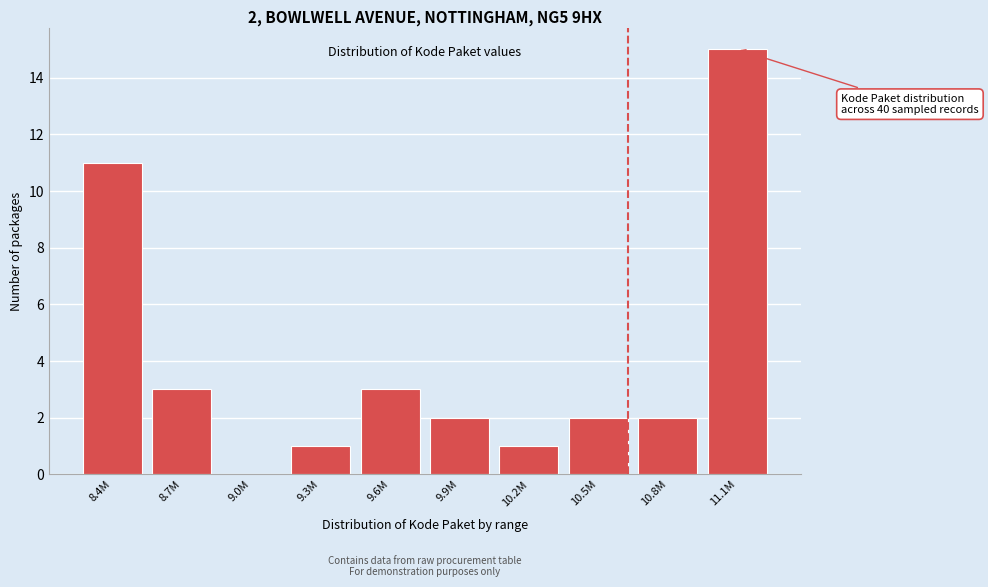

Reading left to right, what are all the values shown in this chart?

8.4M=11	8.7M=3	9.0M=0	9.3M=1	9.6M=3	9.9M=2	10.2M=1	10.5M=2	10.8M=2	11.1M=15